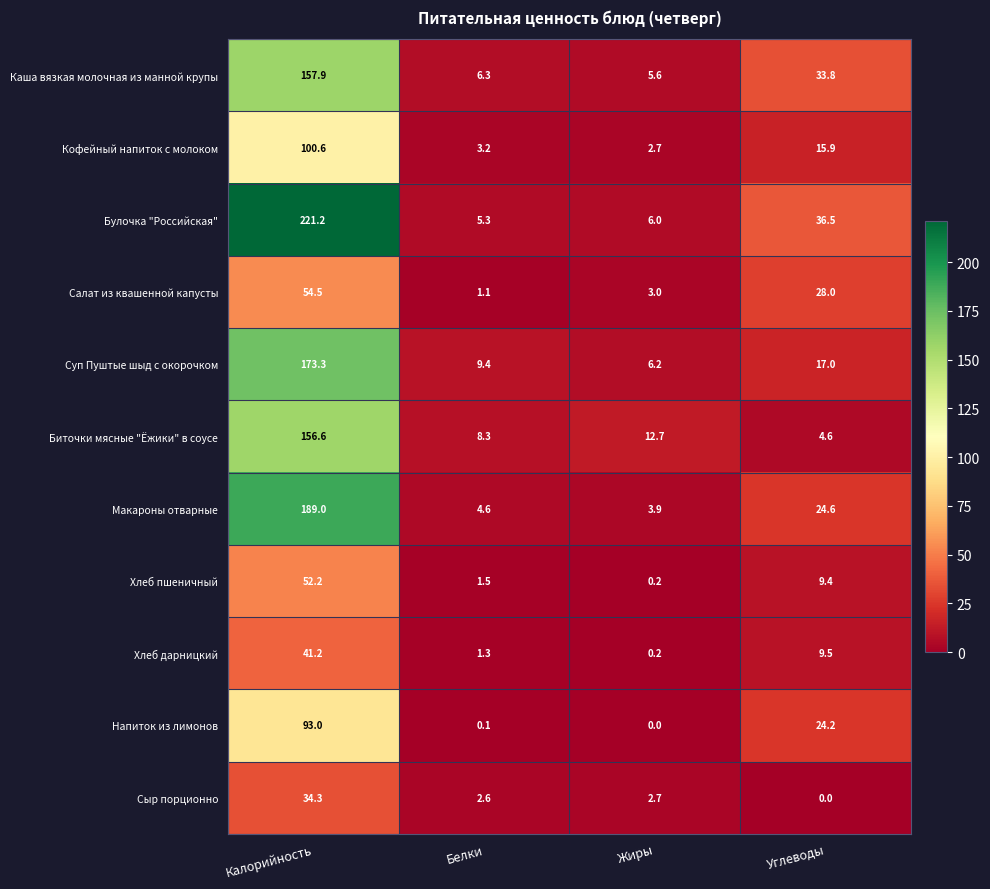

List the labels in order of Биточки мясные "Ёжики" в соусе value, smallest first.

Углеводы, Белки, Жиры, Калорийность